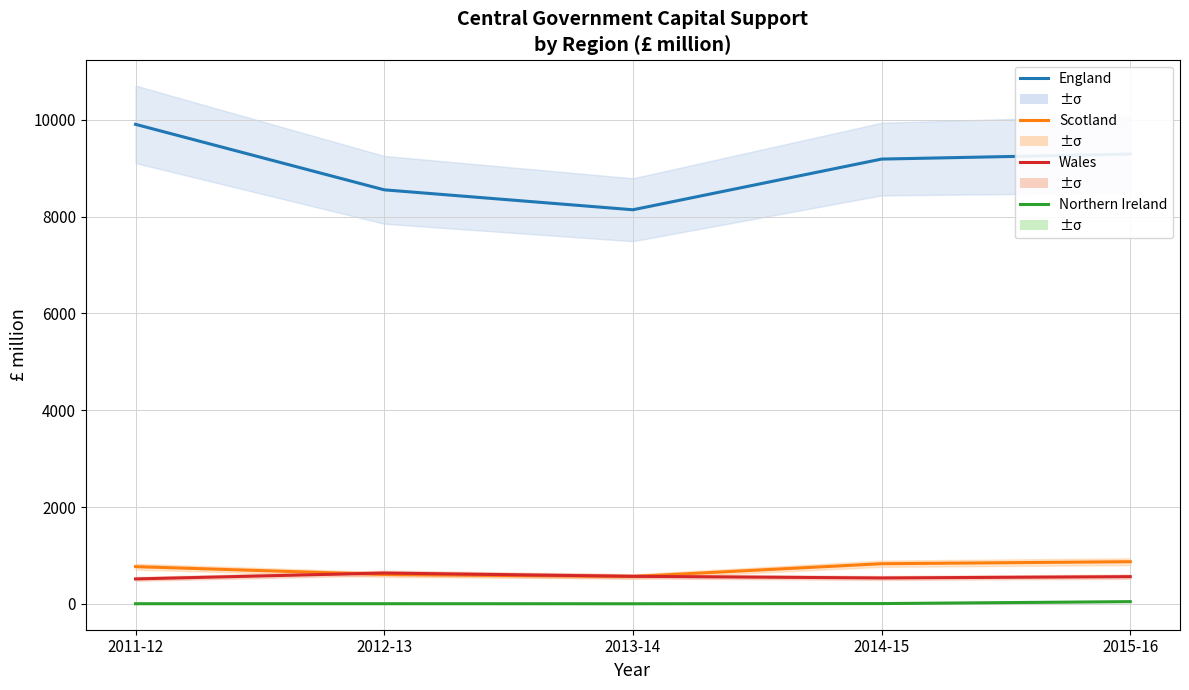

What is the total value across all series at 2014-15?

10558